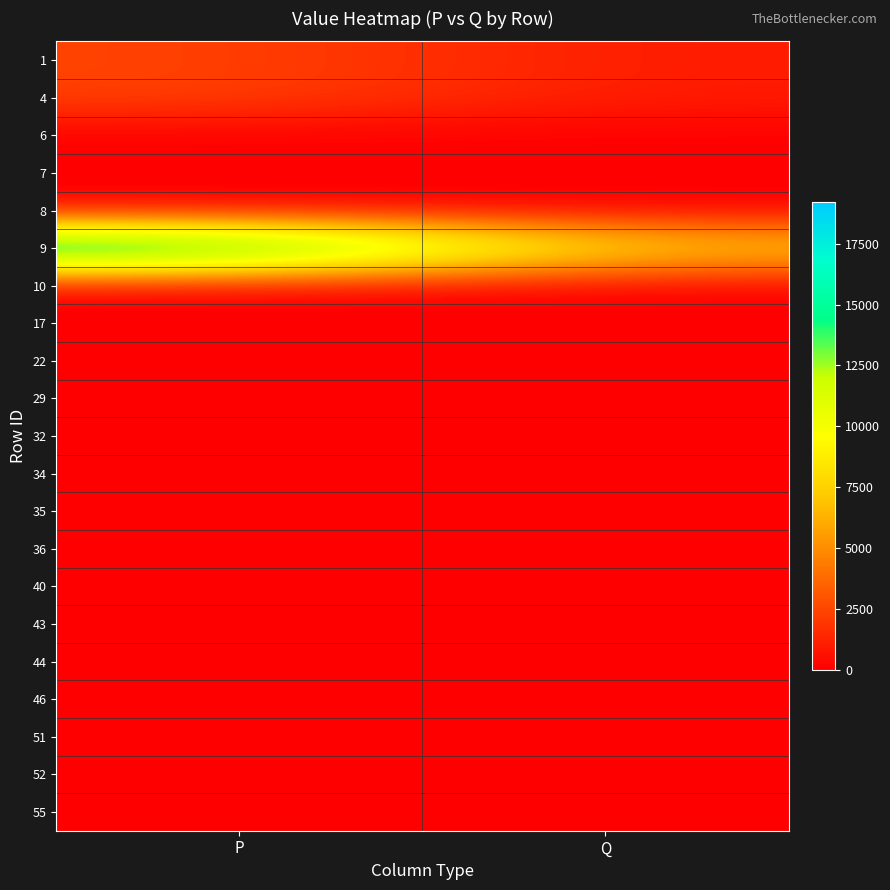

At which category is the sum across all series the highest?

P